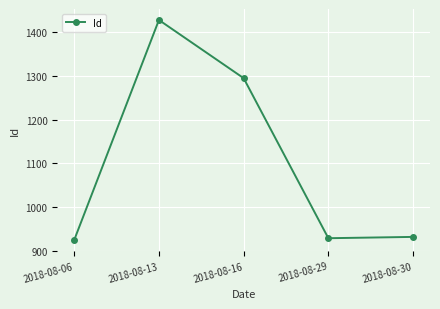

What is the smallest value displayed?

925